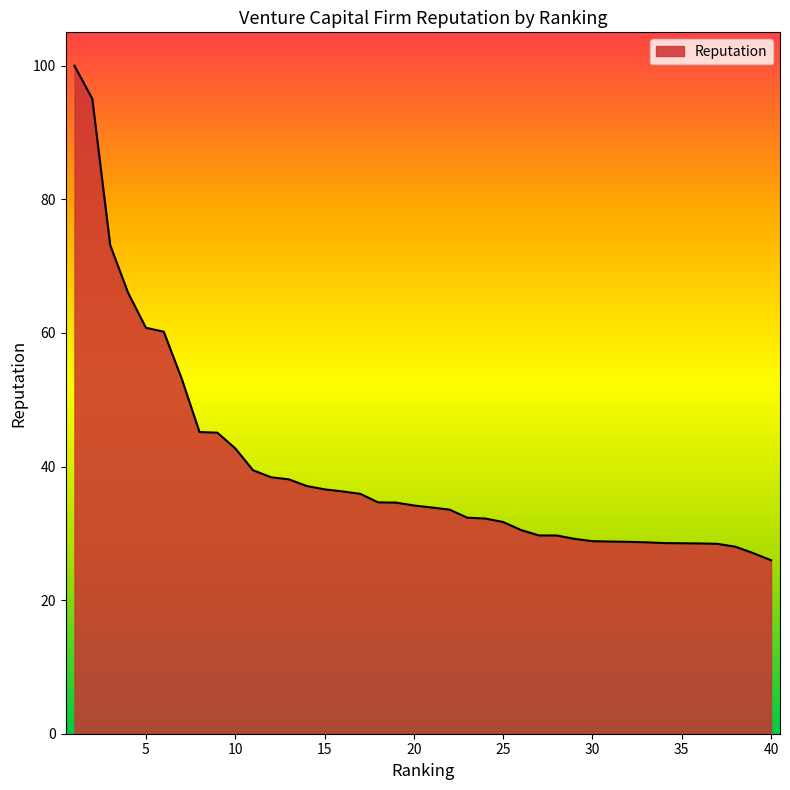

What is the minimum value shown in the chart?

26.0